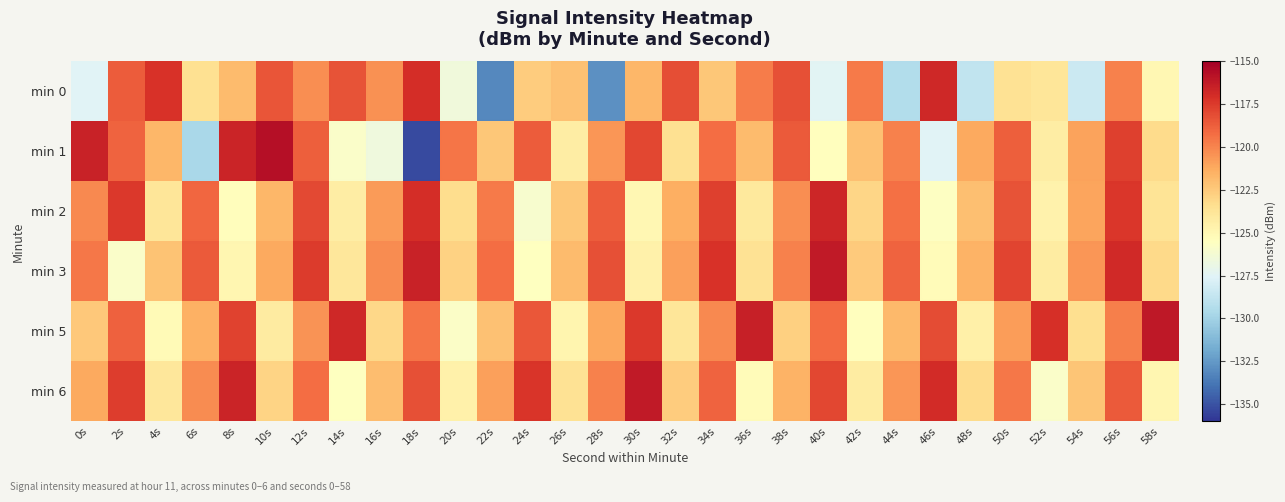

At how many categories does at least one series exceed -123?

30